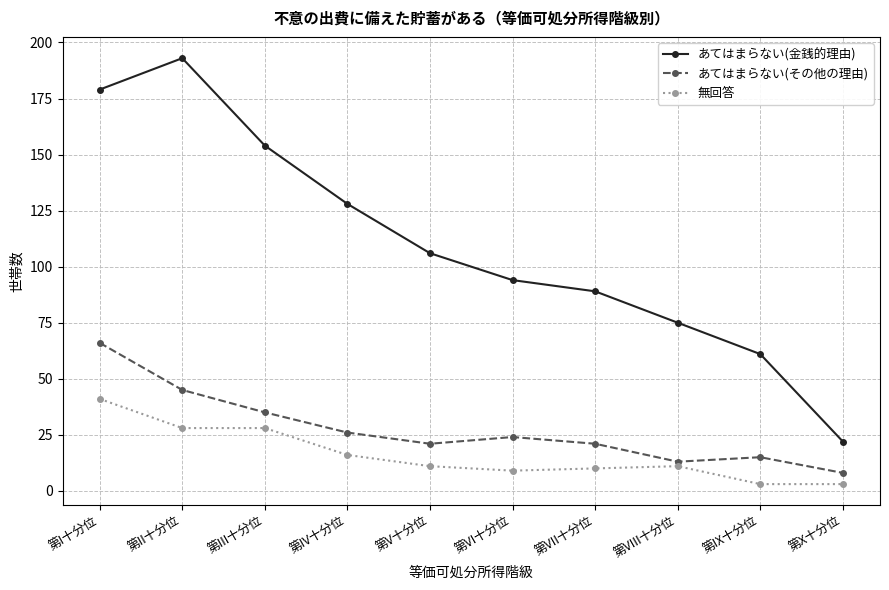

Reading right to left, transcribe all the data shown in this chart.

あてはまらない(金銭的理由): 22	61	75	89	94	106	128	154	193	179
あてはまらない(その他の理由): 8	15	13	21	24	21	26	35	45	66
無回答: 3	3	11	10	9	11	16	28	28	41